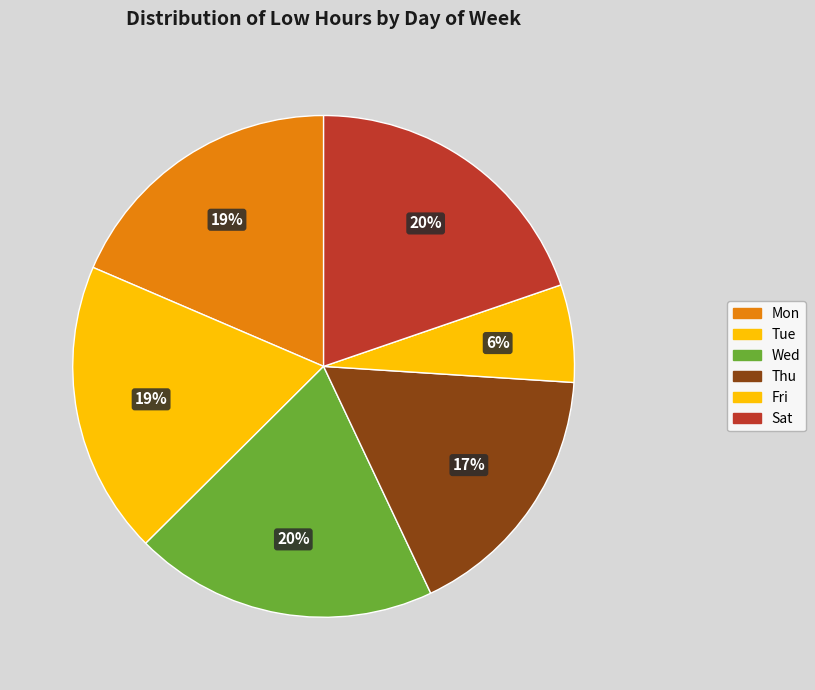

How many slices are in this pie chart?

6